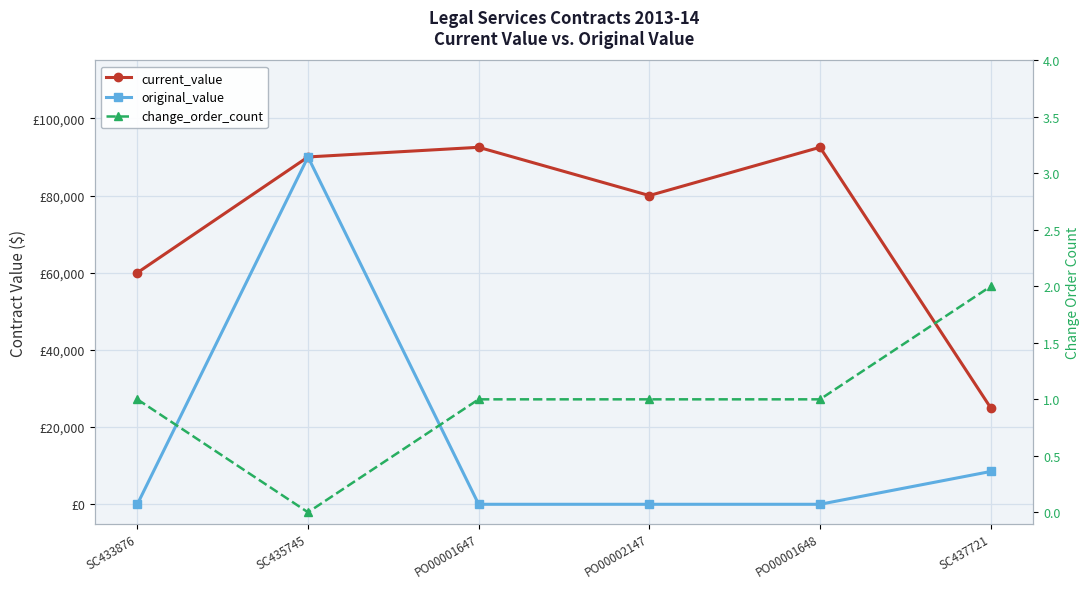

At which label does current_value first exceed 90000?

PO00001647